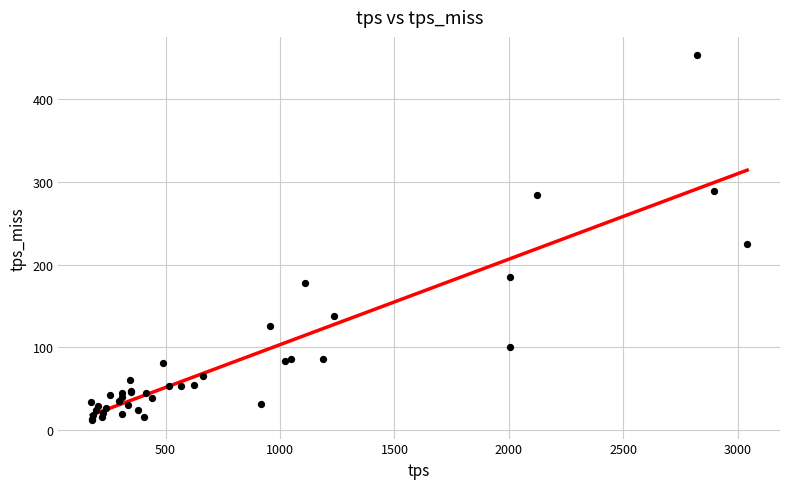

What Y value in the scatter plot is closest to 232?

224.8